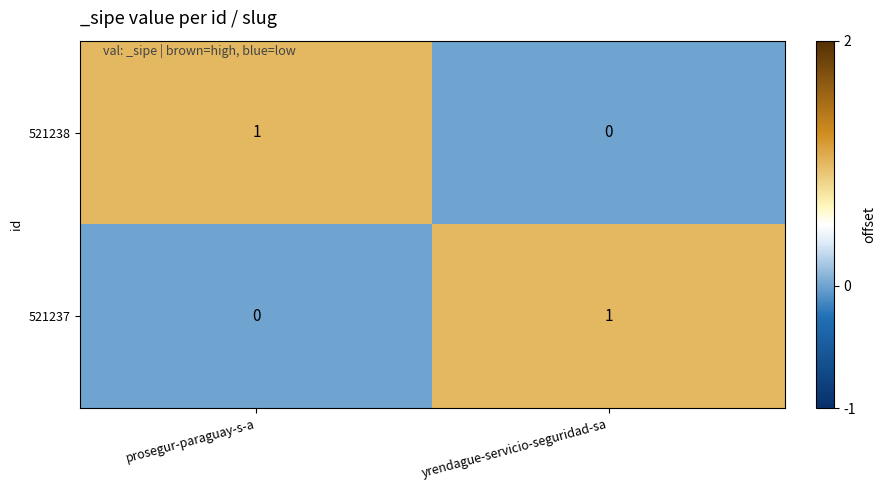

Rank the categories by 521237 value from highest to lowest.

yrendague-servicio-seguridad-sa, prosegur-paraguay-s-a